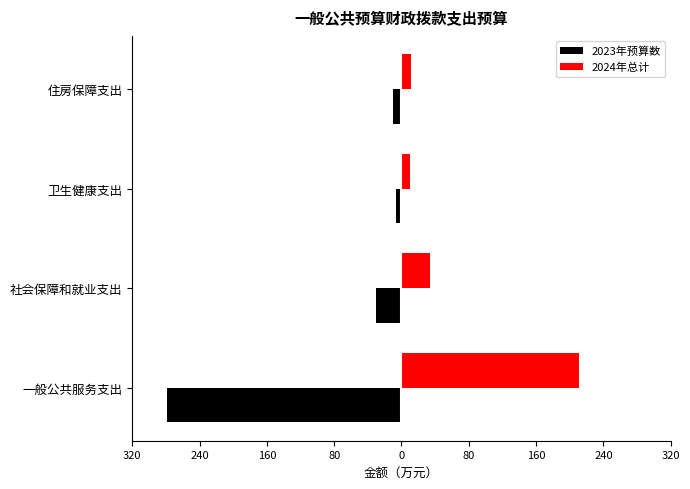

Rank the series by their average value, from lowest to highest.

2023年预算数, 2024年总计